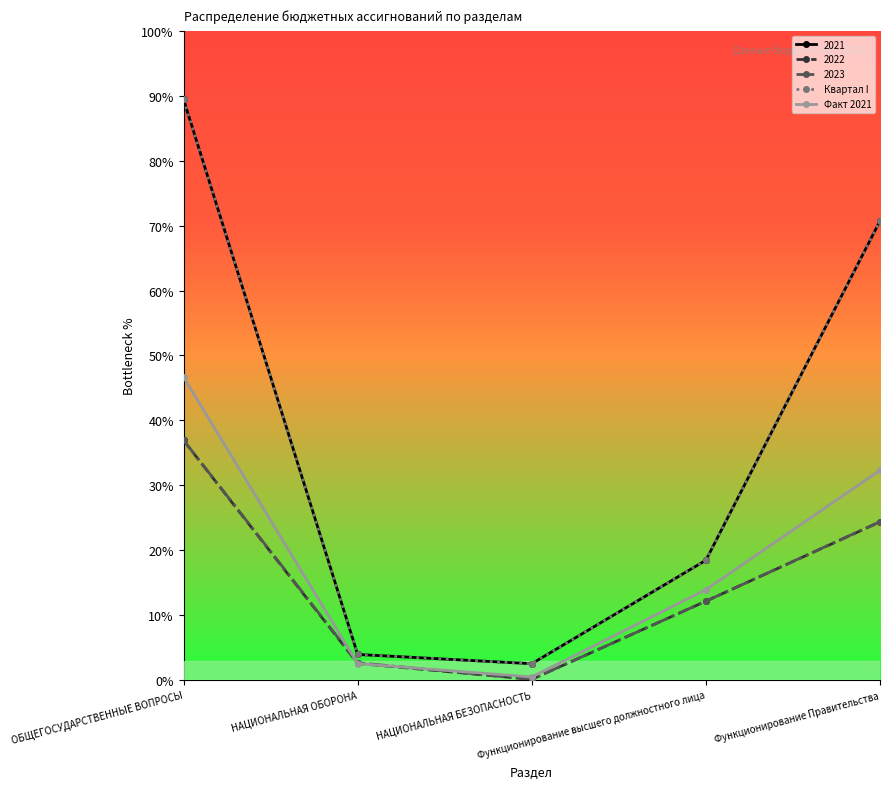

In Факт 2021, how many points are lower than both neighbors (excluding endpoints)?

1